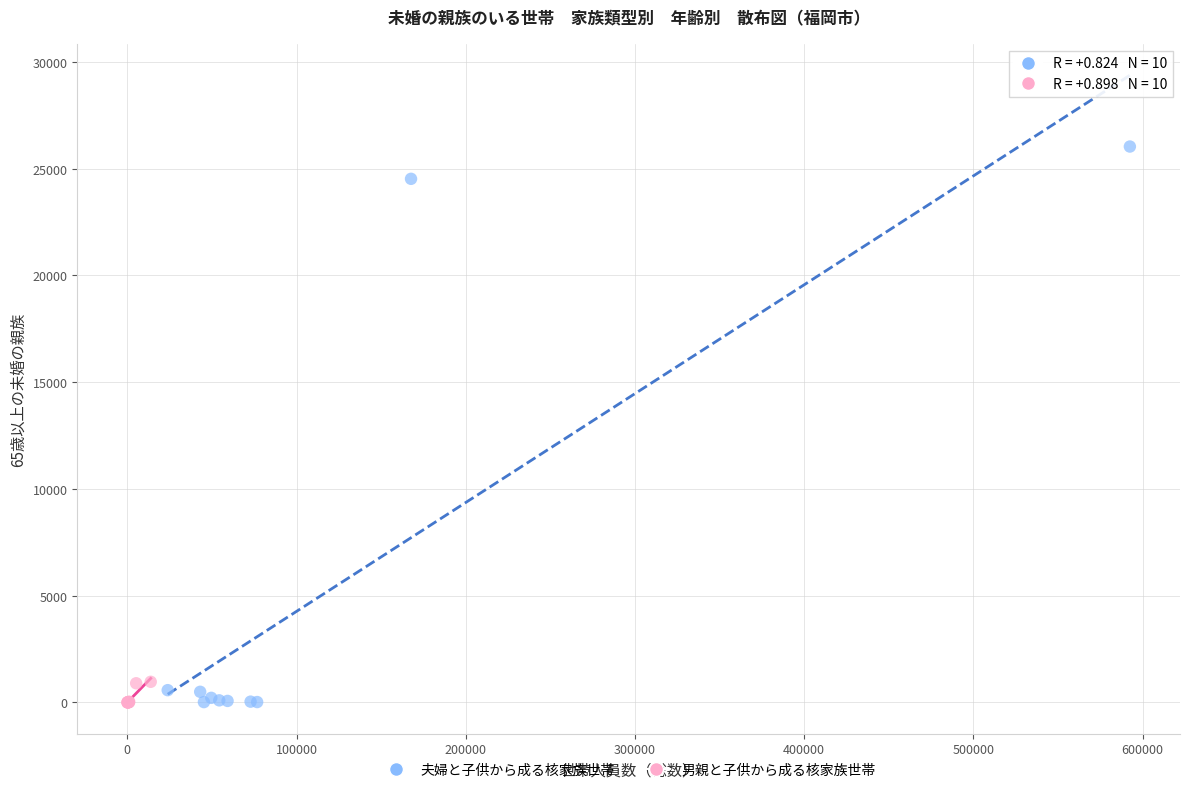

What are all the series names shown in the legend?

夫婦と子供から成る核家族世帯, 男親と子供から成る核家族世帯